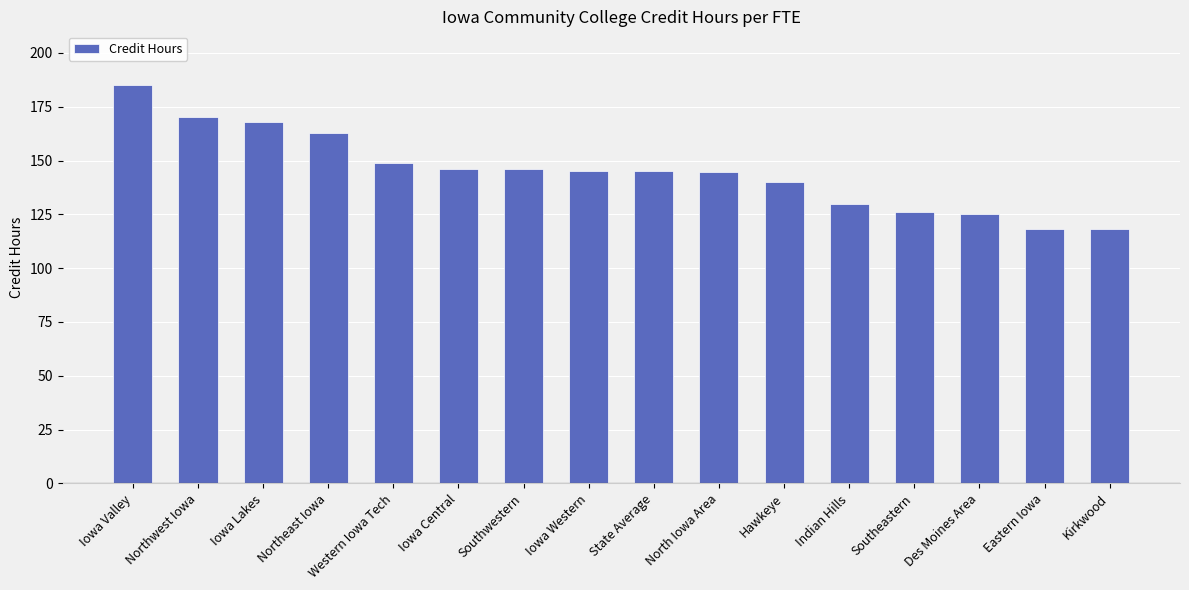

True or false: the data shows 144.9 at State Average.

True